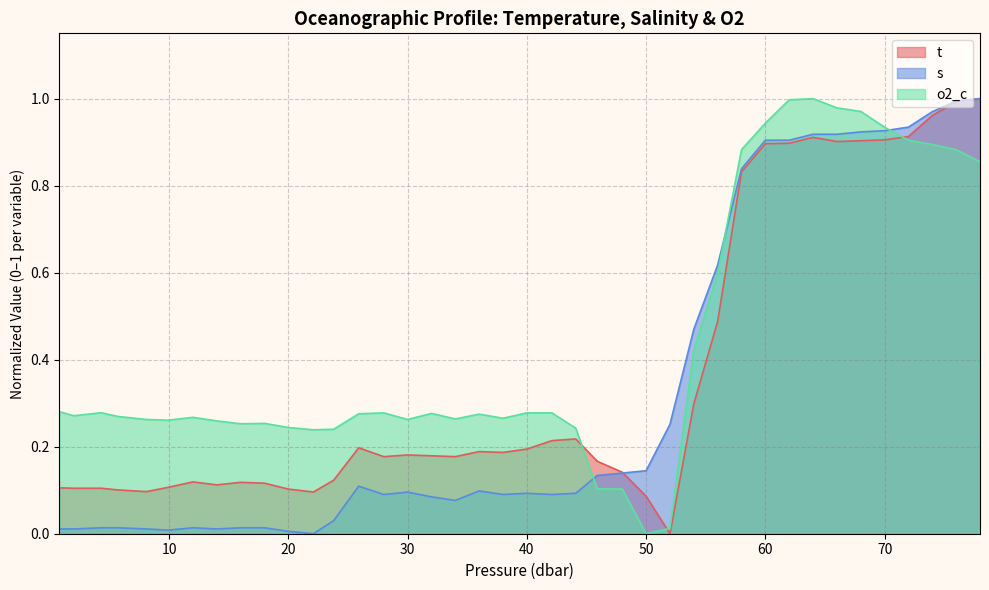

Rank the series at 50 from highest to lowest value.

s, t, o2_c